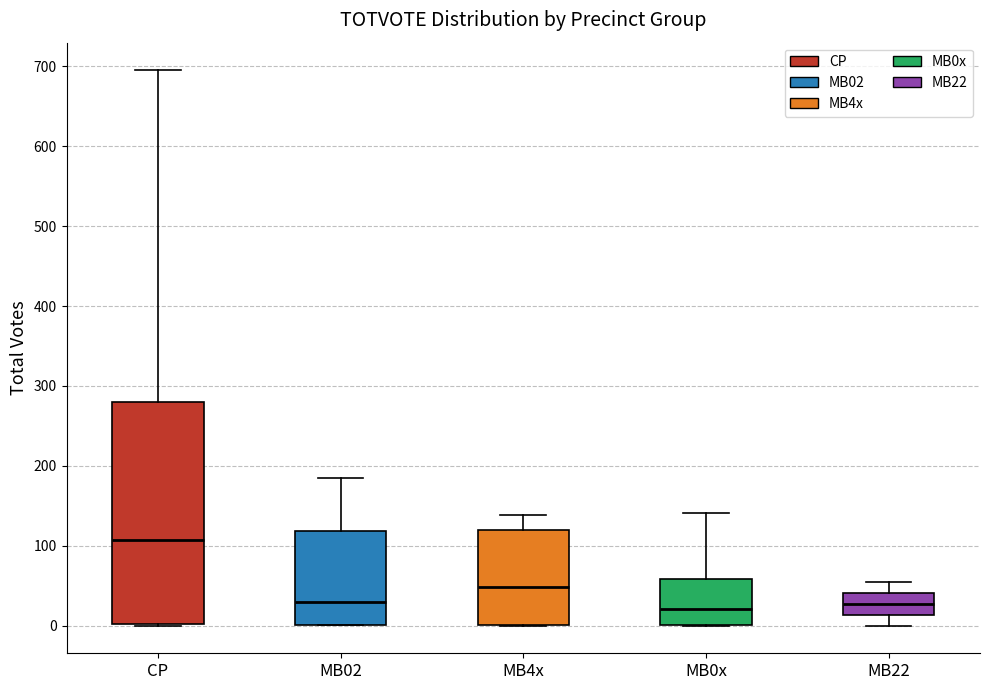

Reading left to right, read every box against the y-axis: the position of its median line, the range the box covers, and the ends of its whiskers. The values are not printed on the chart, so give them approximately, as read against the axis.

CP: median 110, box 0 to 280, whiskers 0 to 700
MB02: median 30, box 0 to 120, whiskers 0 to 190
MB4x: median 50, box 0 to 120, whiskers 0 to 140
MB0x: median 20, box 0 to 60, whiskers 0 to 140
MB22: median 30, box 10 to 40, whiskers 0 to 50